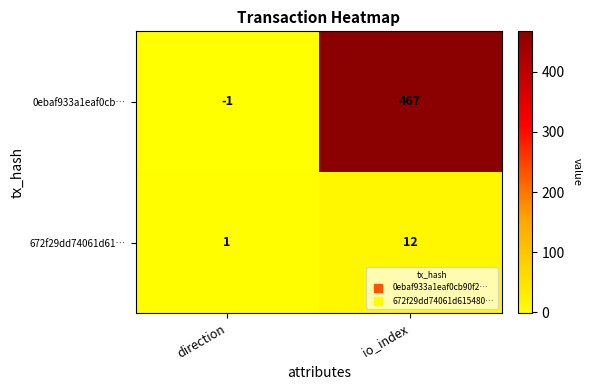

What is the maximum value shown in the chart?

467